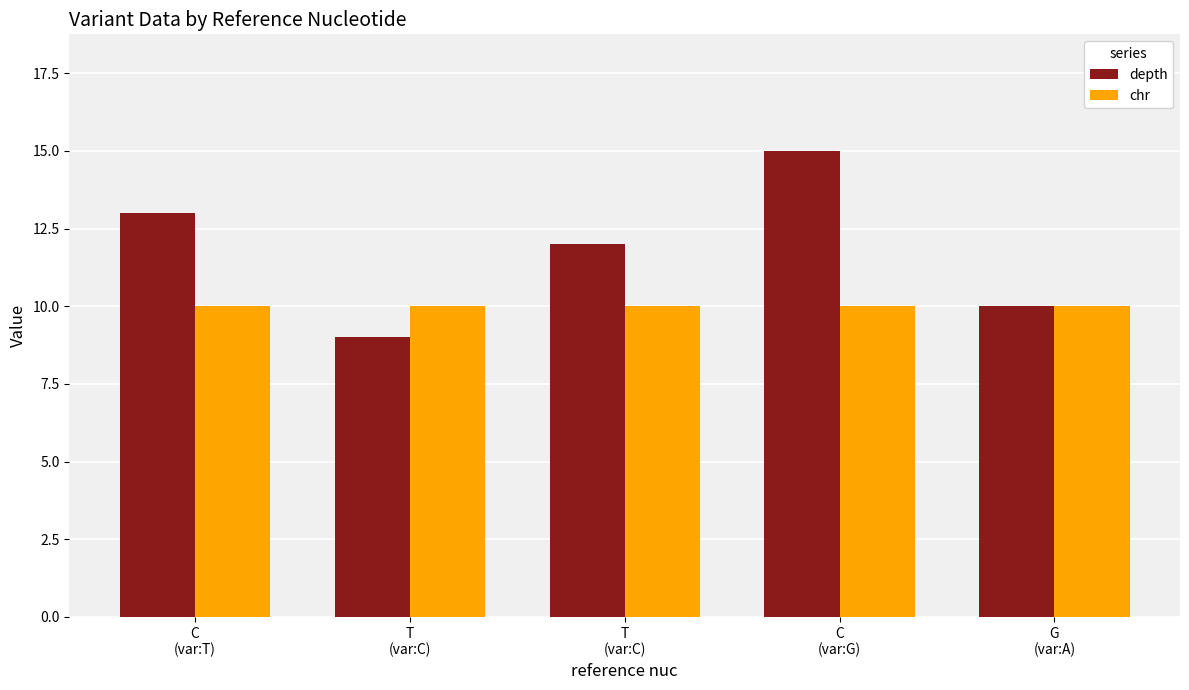

What are all the series names shown in the legend?

depth, chr